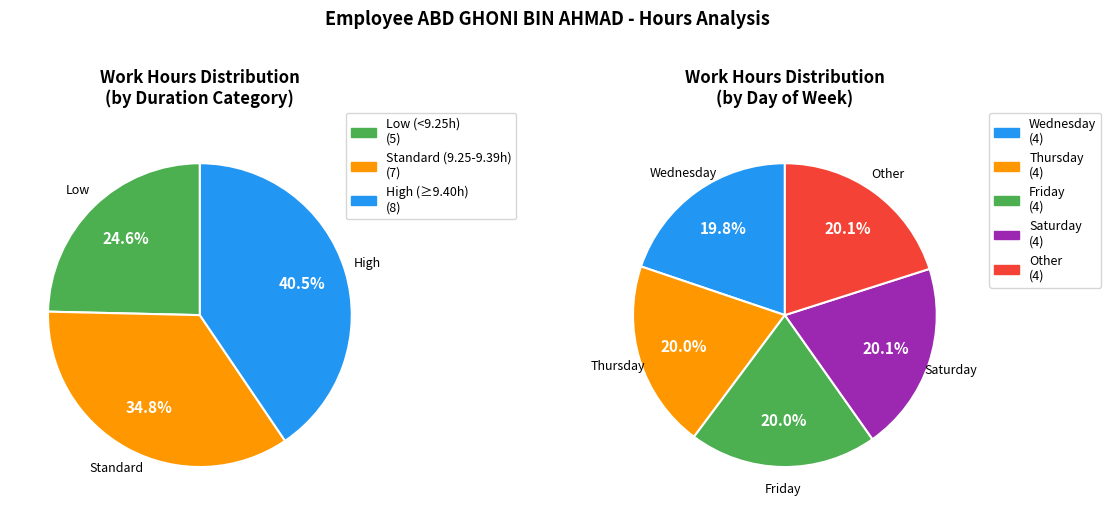

Is there a majority slice in this chart?

No